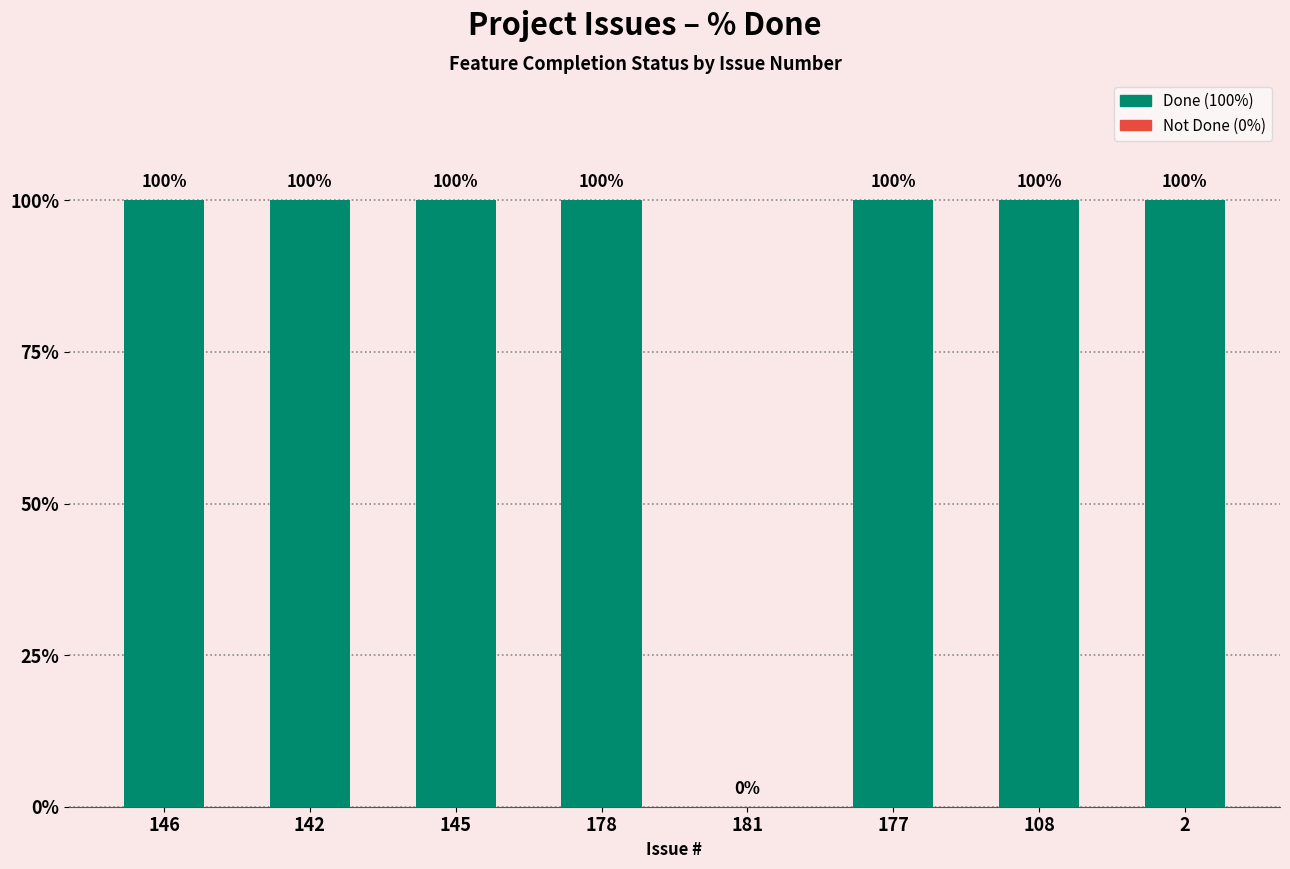

Reading left to right, what are all the values shown in this chart?

146=100	142=100	145=100	178=100	181=0	177=100	108=100	2=100